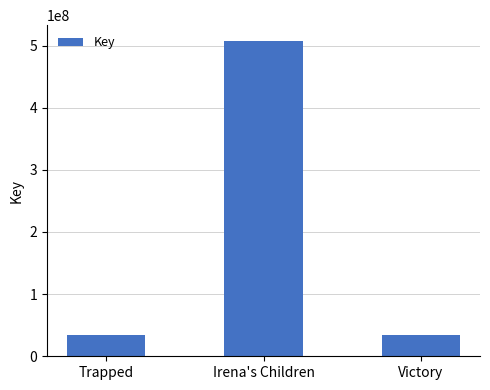

How many values are below 34964178?

1